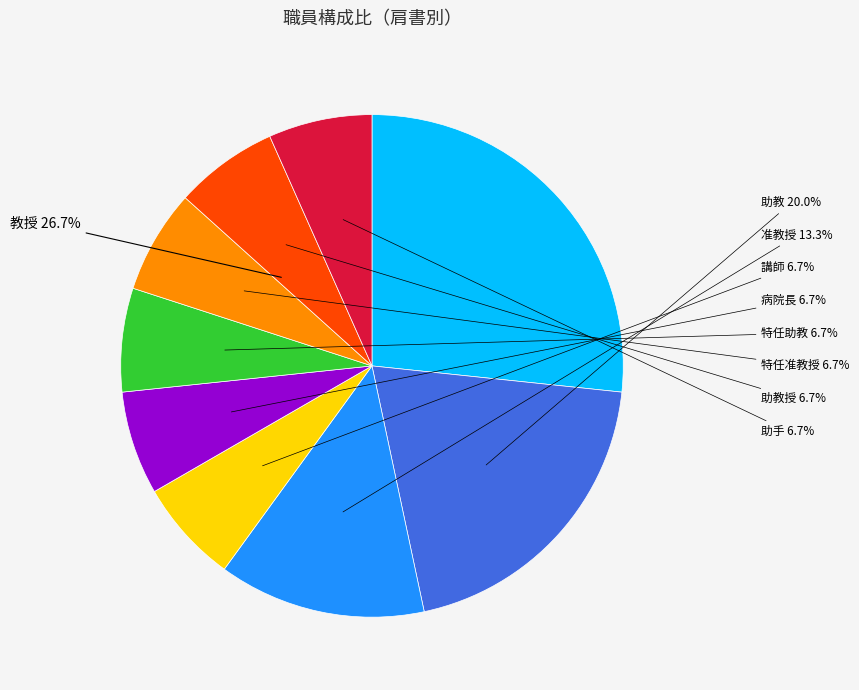

Is it true that 准教授 is 19% of the pie?

False